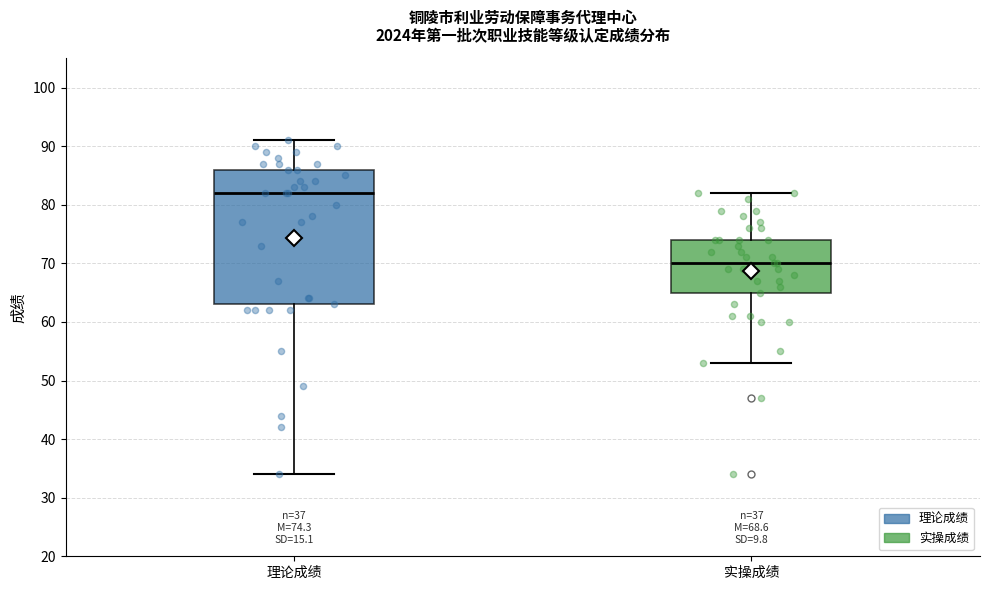

Which box has the lowest median line?

实操成绩